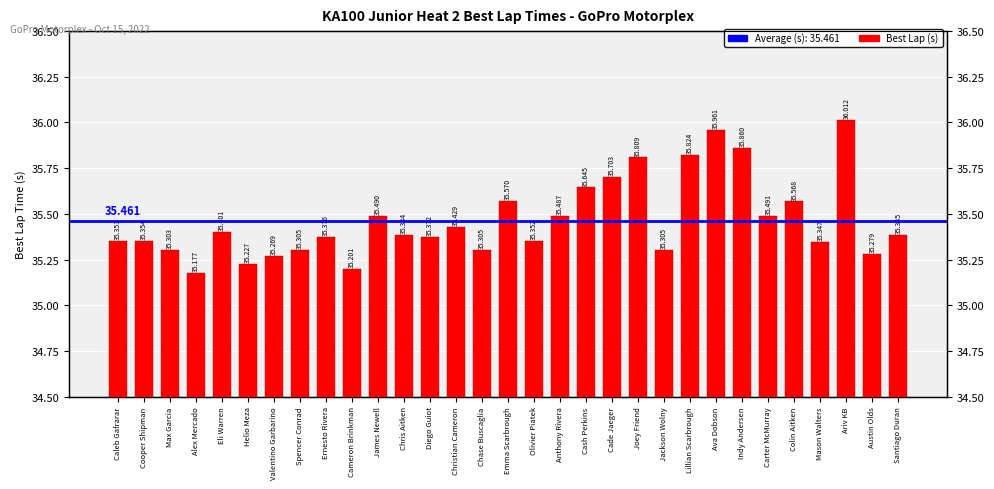

Which category has the lowest value across all series?

Alex Mercado